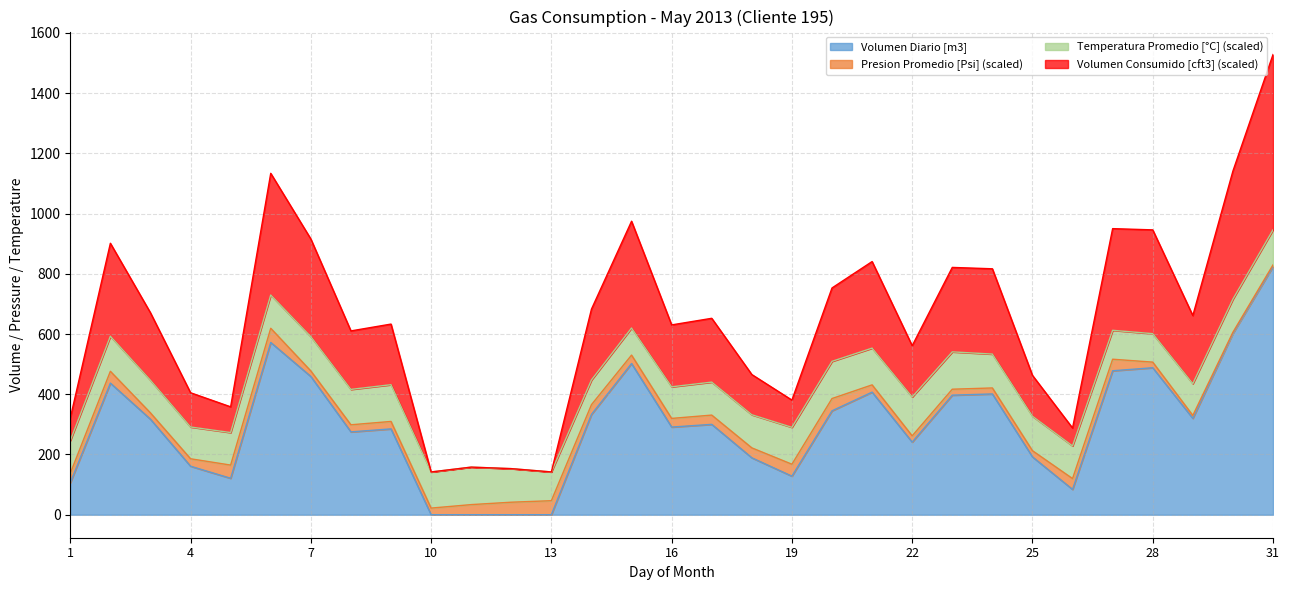

In Volumen Consumido cft3, how many points are lower than both neighbors (excluding endpoints)?

8